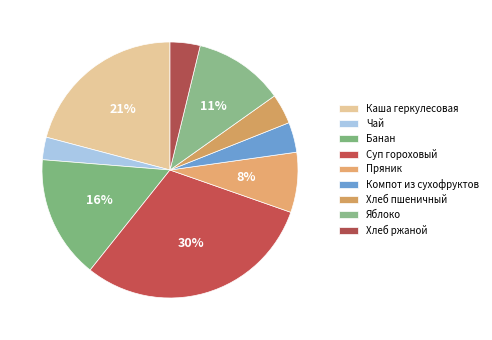

Which category has the smallest portion of the pie?

Чай